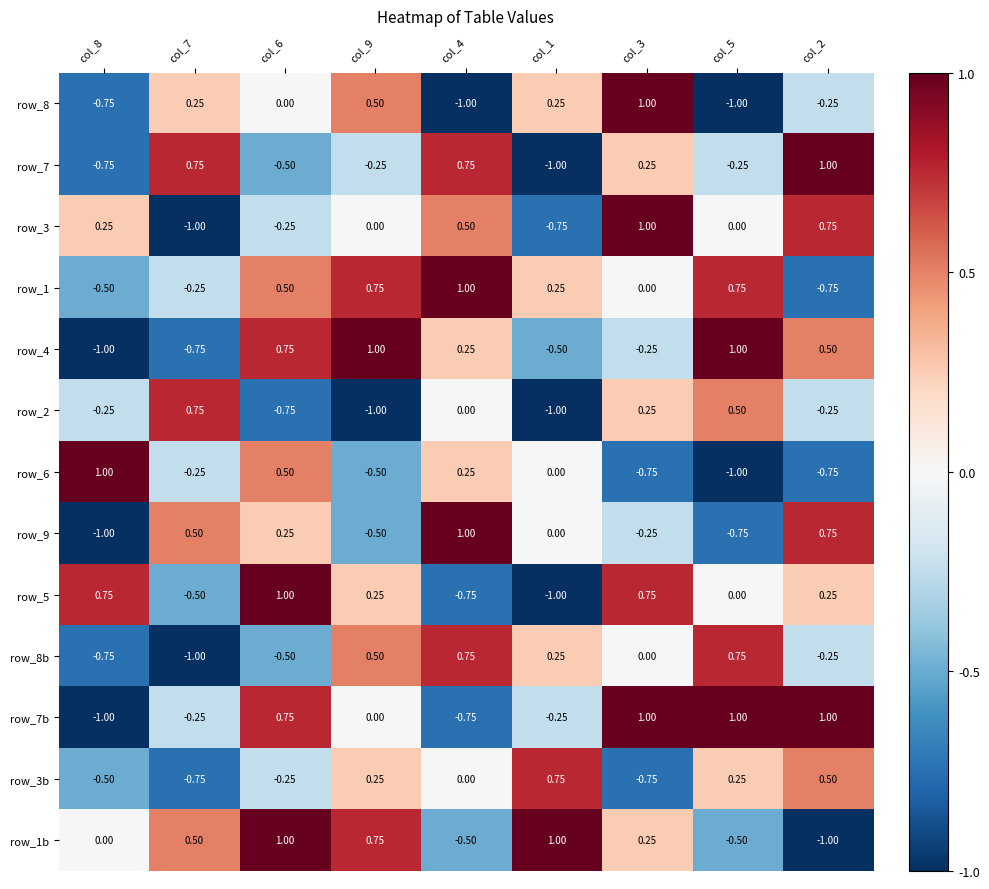

What is the greatest value displayed?

1.0